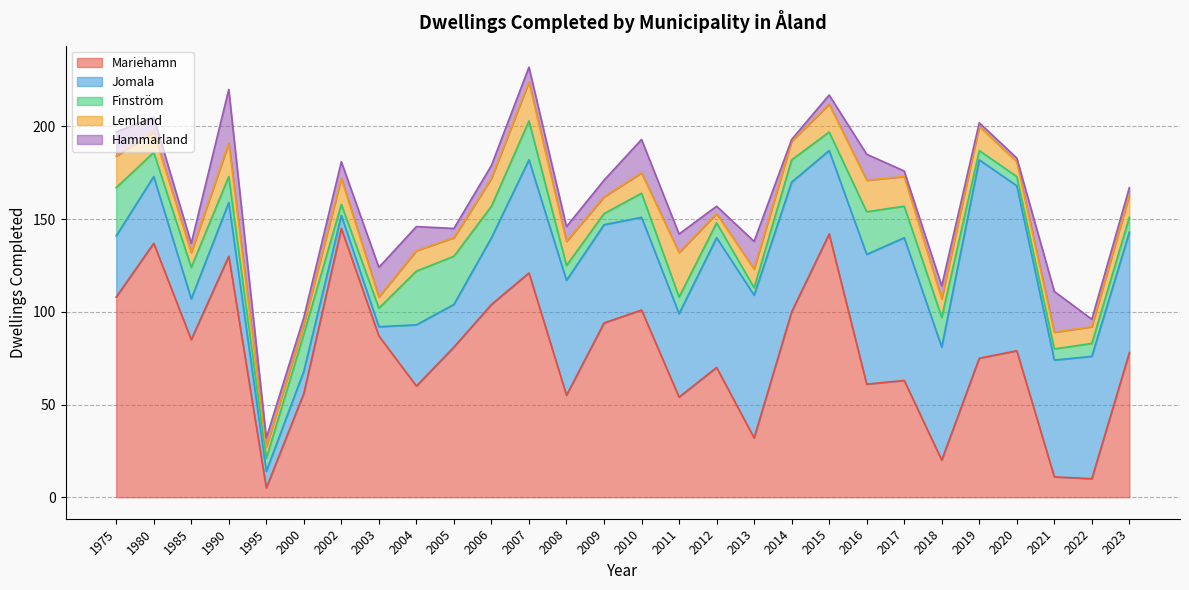

Reading left to right, transcribe all the data shown in this chart.

Mariehamn: 108	137	85	130	5	56	145	87	60	81	104	121	55	94	101	54	70	32	100	142	61	63	20	75	79	11	10	78
Jomala: 33	36	22	29	9	12	7	5	33	23	36	61	62	53	50	45	70	77	70	45	70	77	61	107	89	63	66	65
Finström: 26	13	17	14	7	20	6	10	29	26	17	21	8	6	13	9	8	4	12	10	23	17	16	5	5	6	7	8
Lemland: 17	11	8	18	6	5	14	6	11	10	15	21	13	9	11	24	5	10	10	15	17	16	10	13	8	9	9	12
Hammarland: 13	8	5	29	5	4	9	16	13	5	7	8	8	9	18	10	4	15	1	5	14	3	7	2	2	22	4	4